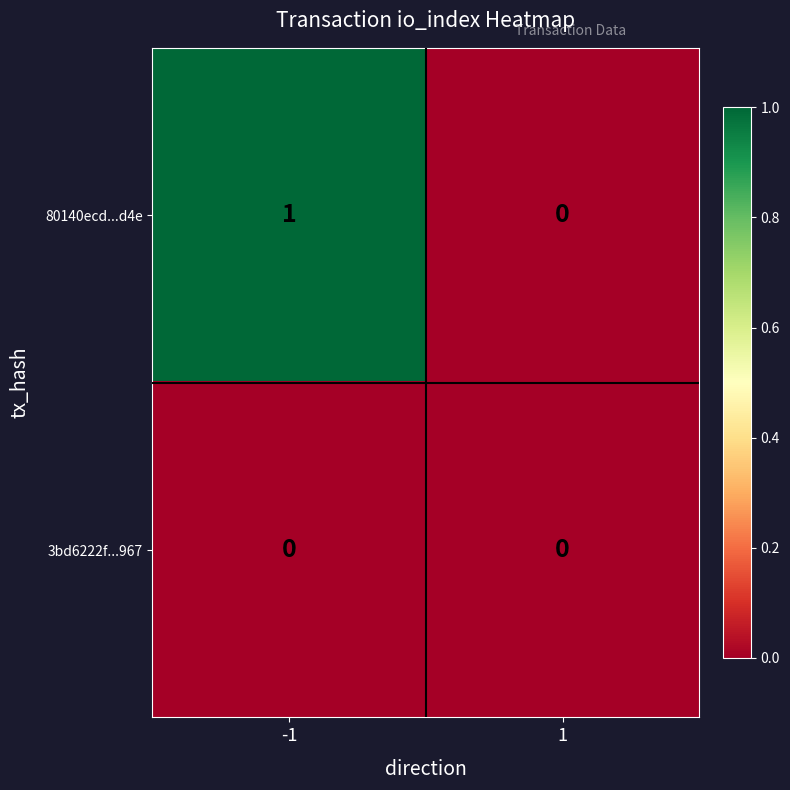

Rank the series by their average value, from lowest to highest.

3bd6222f...967, 80140ecd...d4e